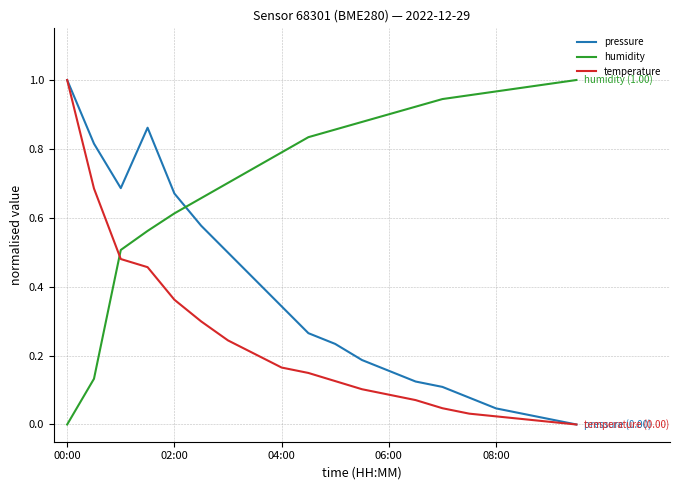

Which series ends up on top after the final intersection of humidity and pressure?

humidity